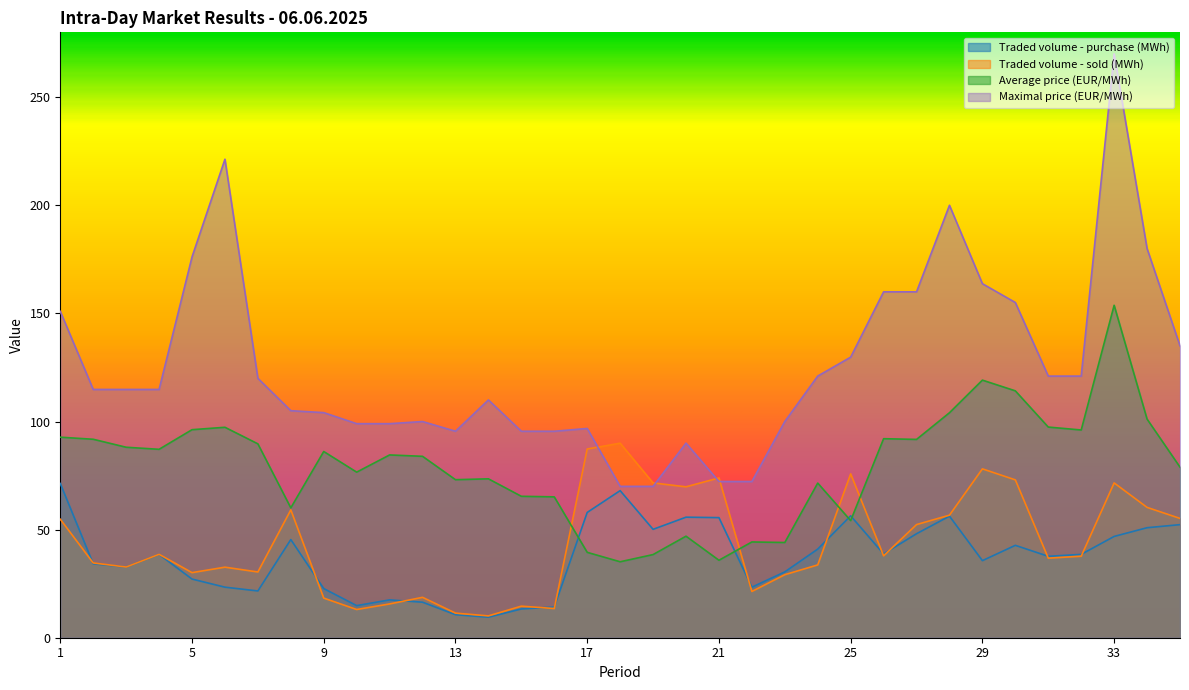

What is the value of the Traded volume - sold (MWh) point at the 14th from the left?

10.1